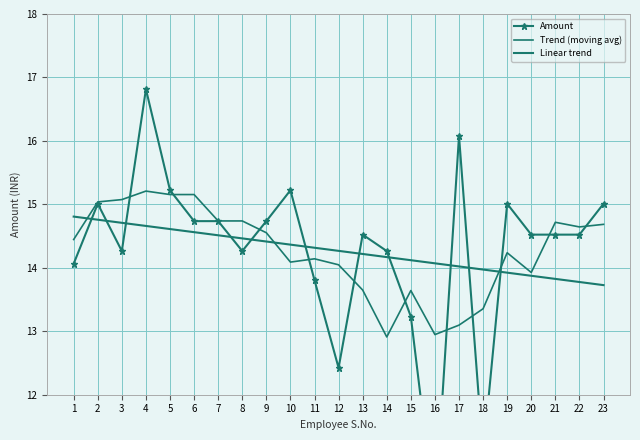

True or false: Amount and Linear trend intersect in this chart.

True